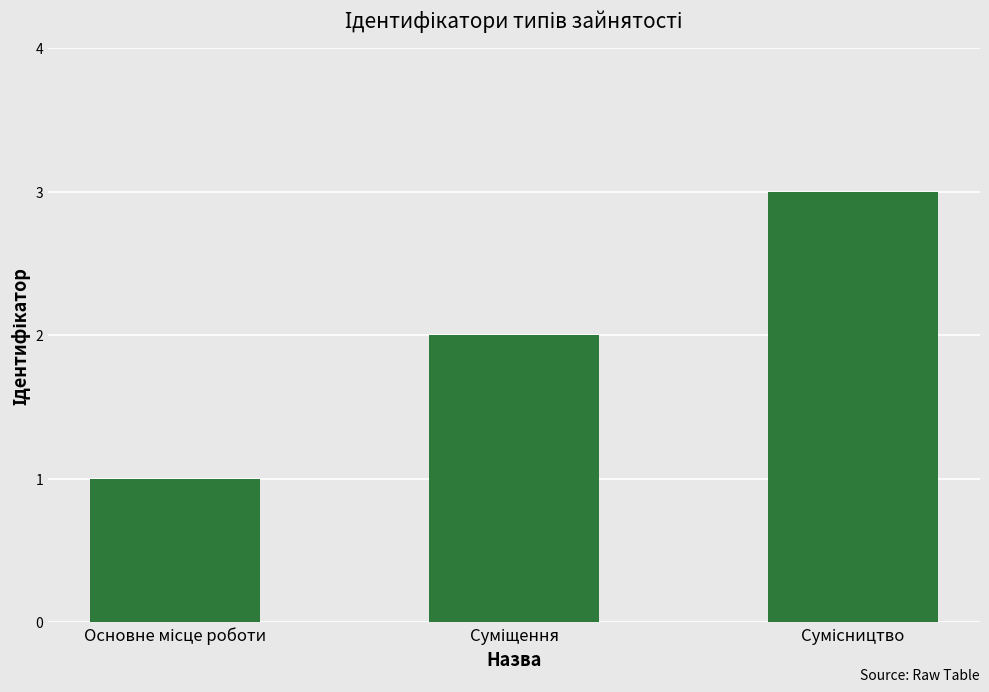

How many bars are there in total?

3